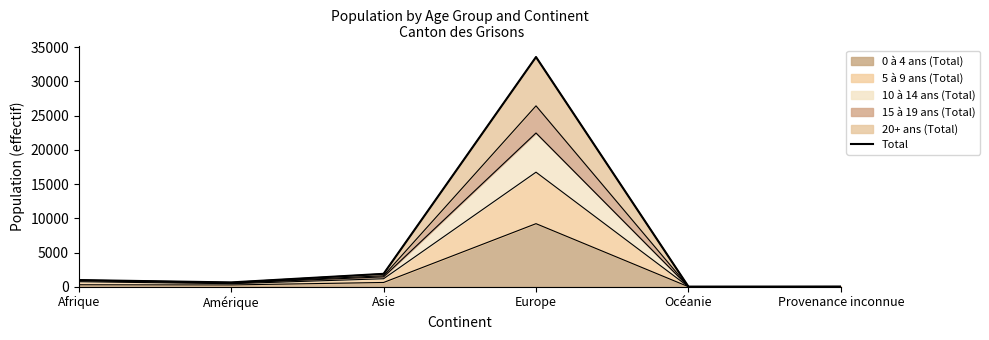

What is the label of the 6th point from the right?

Afrique